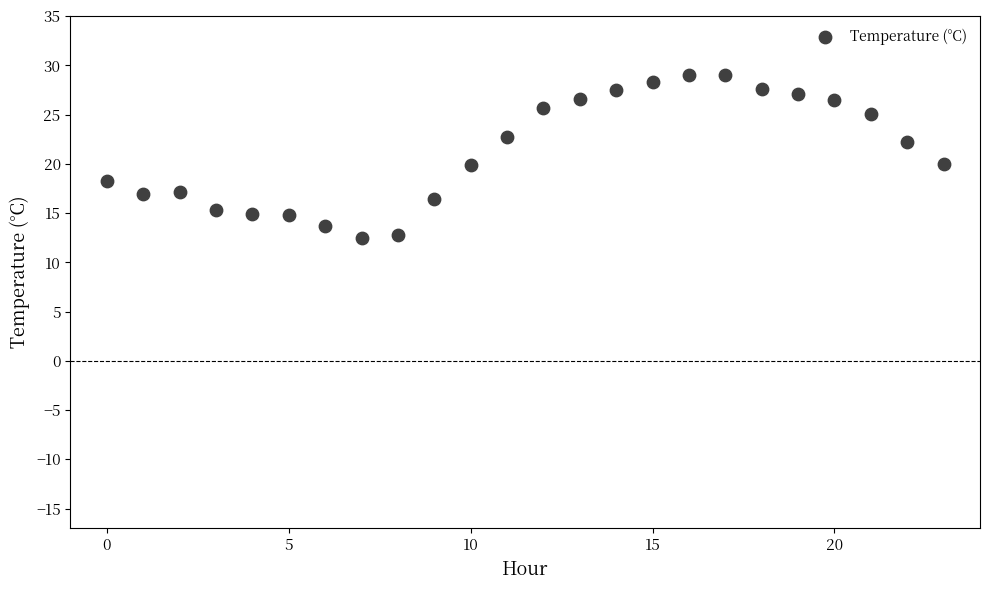

What is the range of Y values (max minus min)?

16.5